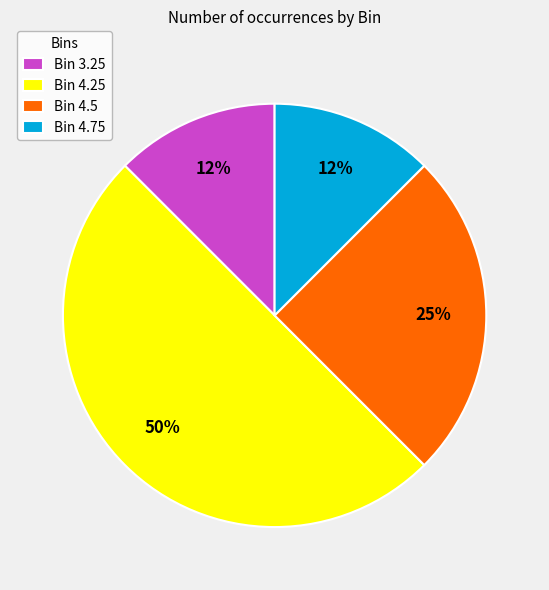

Does Bin 4.5 represent more than half of the total?

No